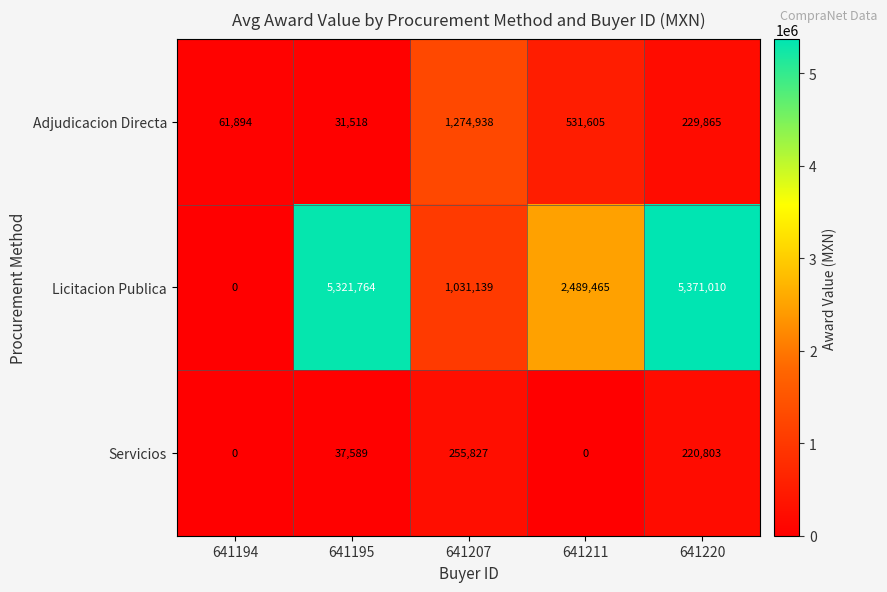

What is the total value across all series at 641194?

61894